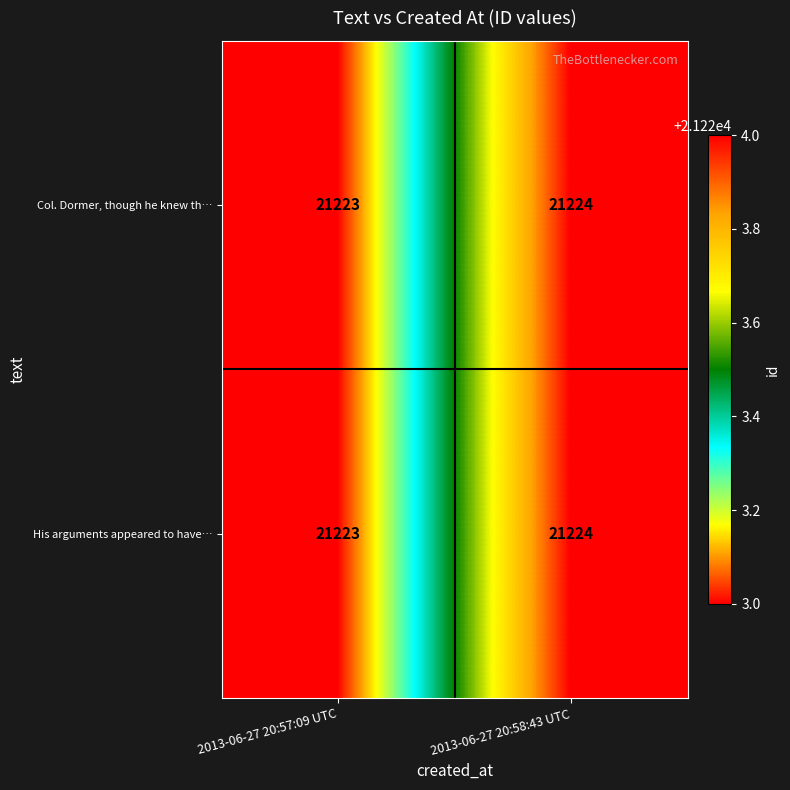

What is the total value across all series at 2013-06-27 20:58:43 UTC?

42448